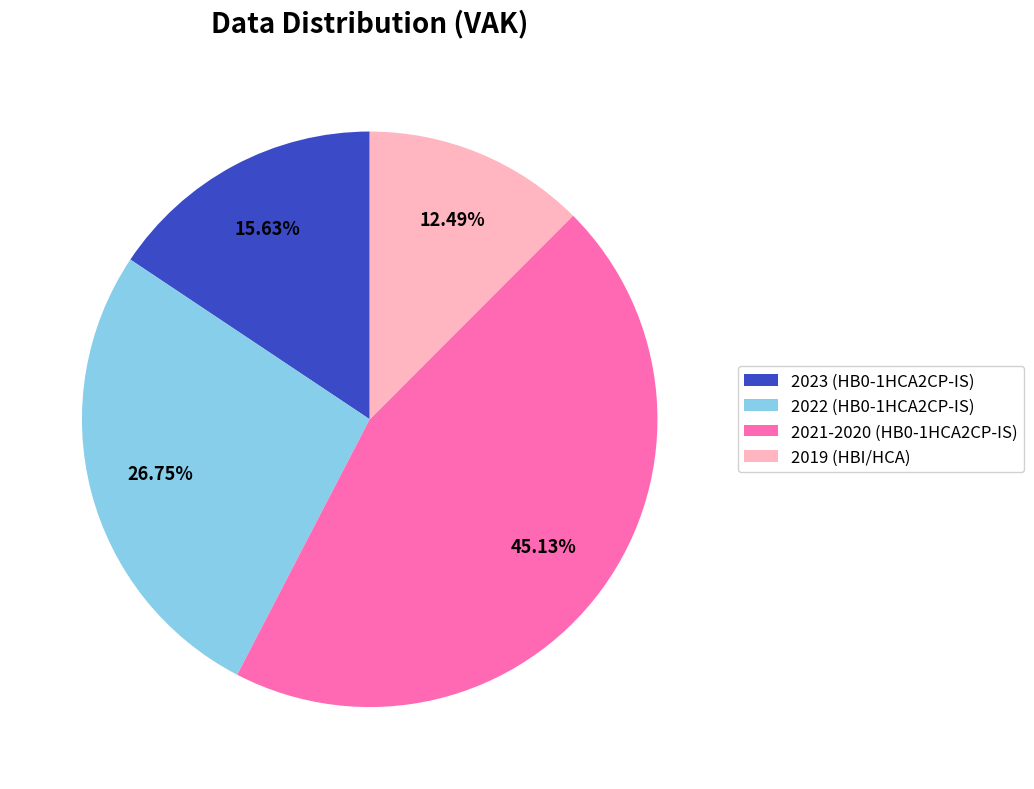

What is the ratio of the value at 2022 (HB0-1HCA2CP-IS) to the value at 2019 (HBI/HCA)?

2.1